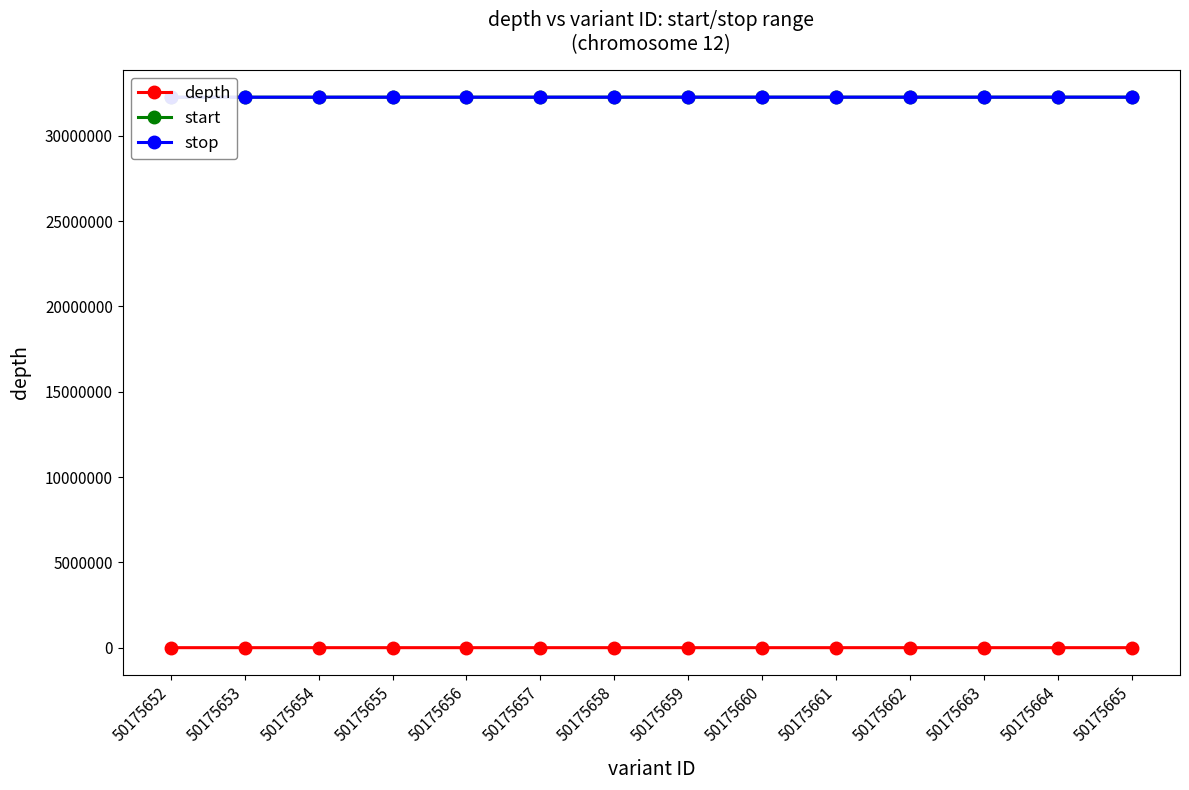

The value of stop at 50175659 is 32257285. True or false?

True